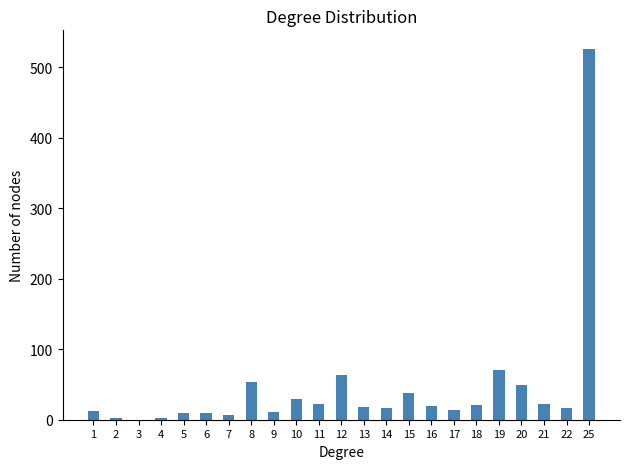

Is it true that the value at 7 is 6?

True